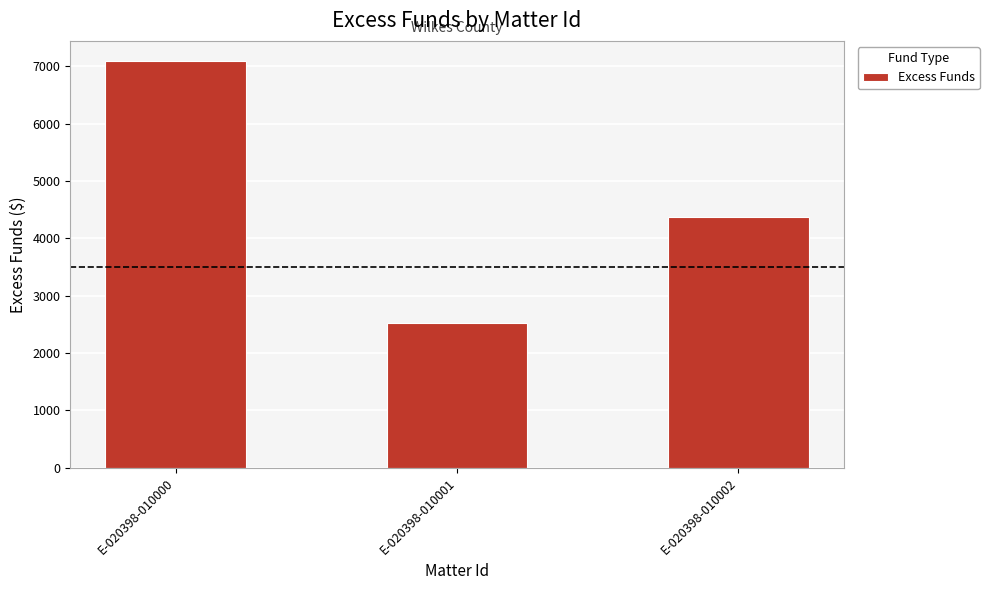

Reading right to left, list all the values displayed in this chart.

E-020398-010002=4380.6	E-020398-010001=2520.2	E-020398-010000=7088.8